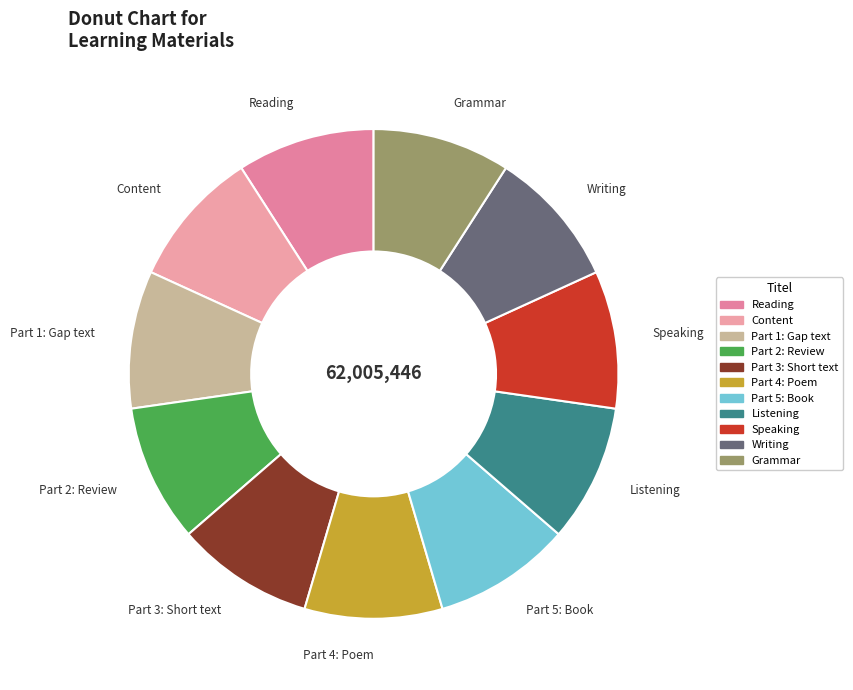

Is the sum of Writing and Listening greater than half?

No